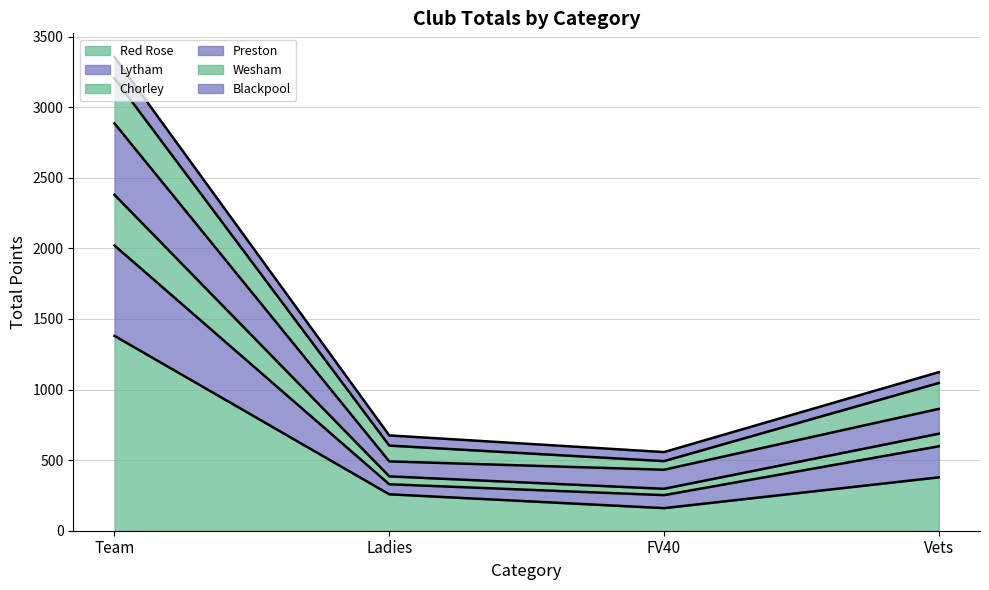

Which category has the highest value in the Blackpool series?

Team